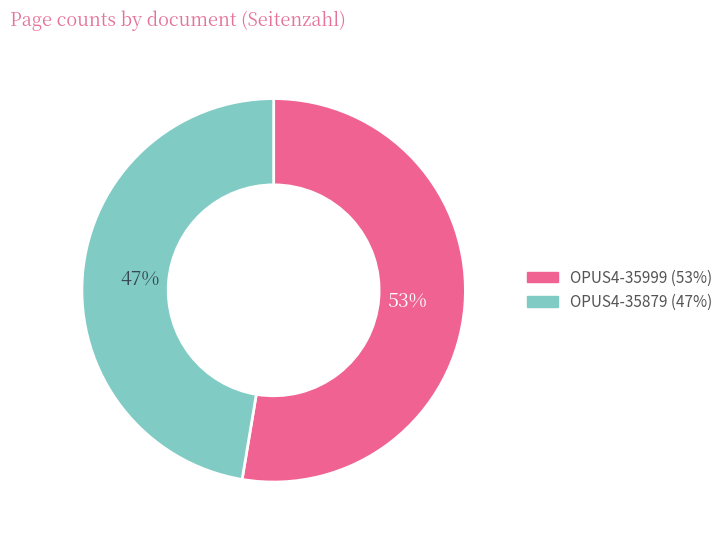

Which slice represents more than half of the pie?

OPUS4-35999